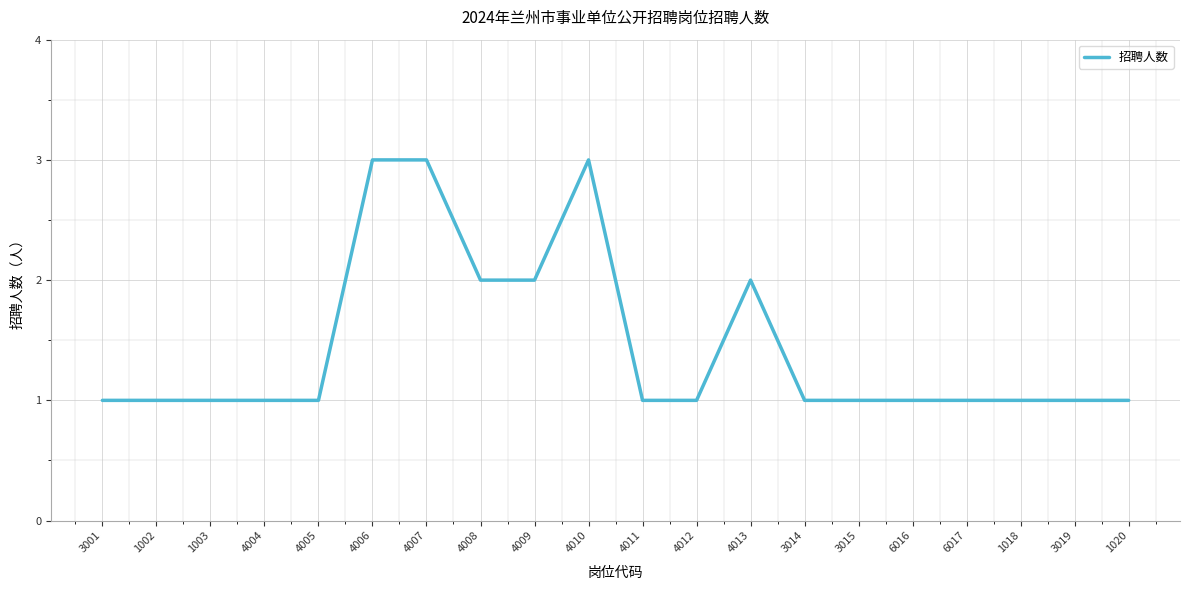

What is the minimum value shown in the chart?

1